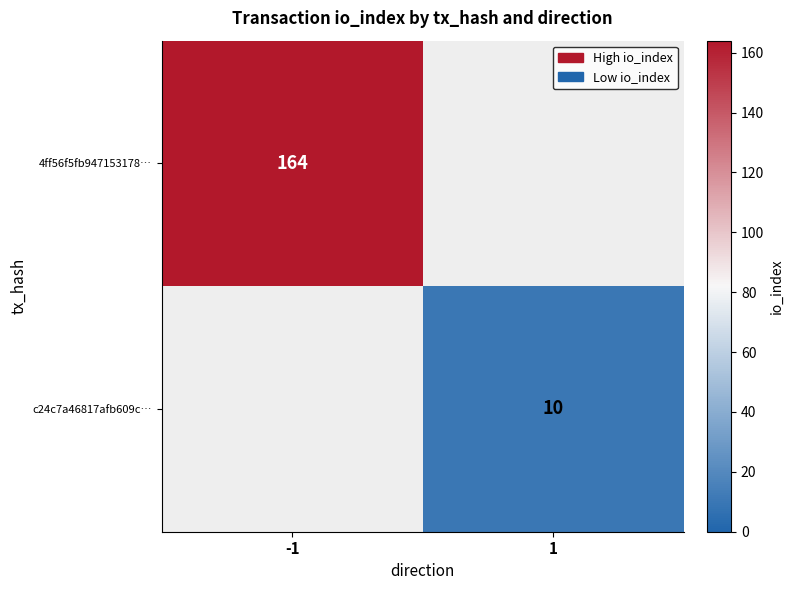

Between -1 and 1, which is larger?

-1